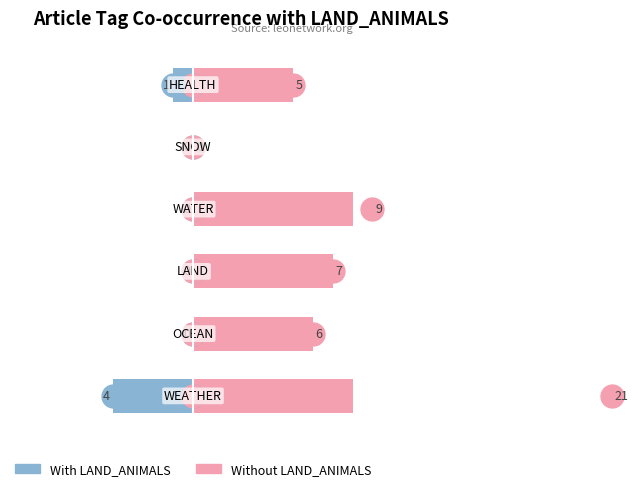

What is the maximum value for Without LAND_ANIMALS?

21